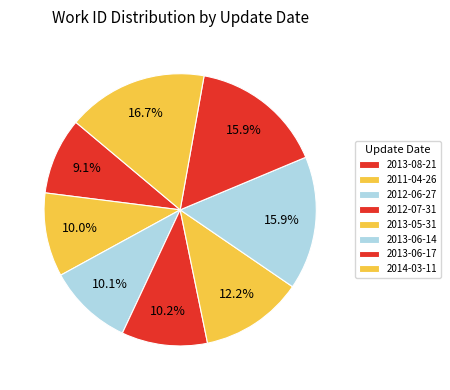

How many segments does this pie chart have?

8